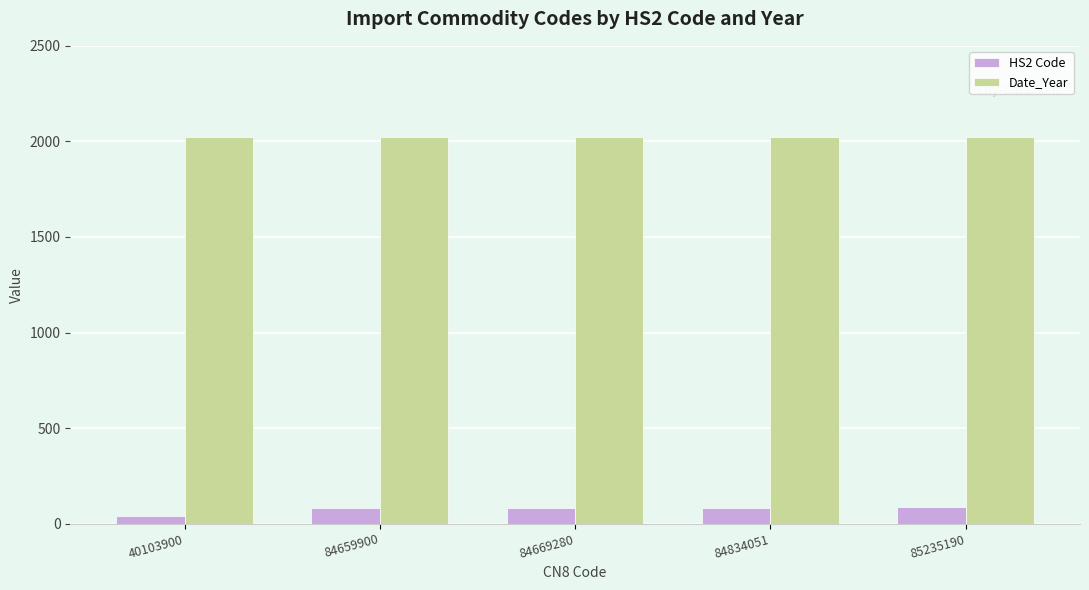

Are the bars grouped side by side (vs. stacked)?

Yes